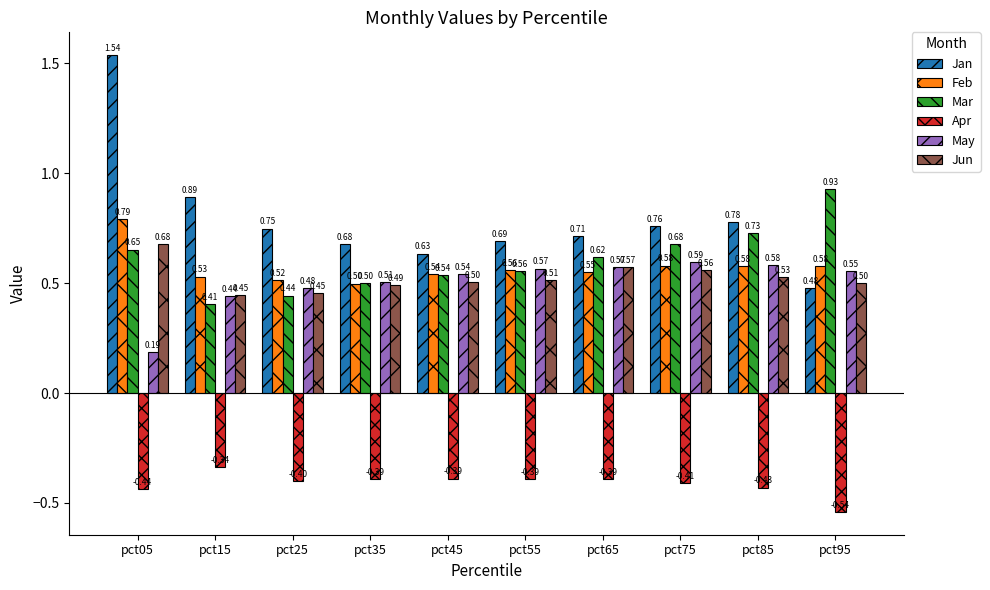

Which category has the lowest value across all series?

pct95